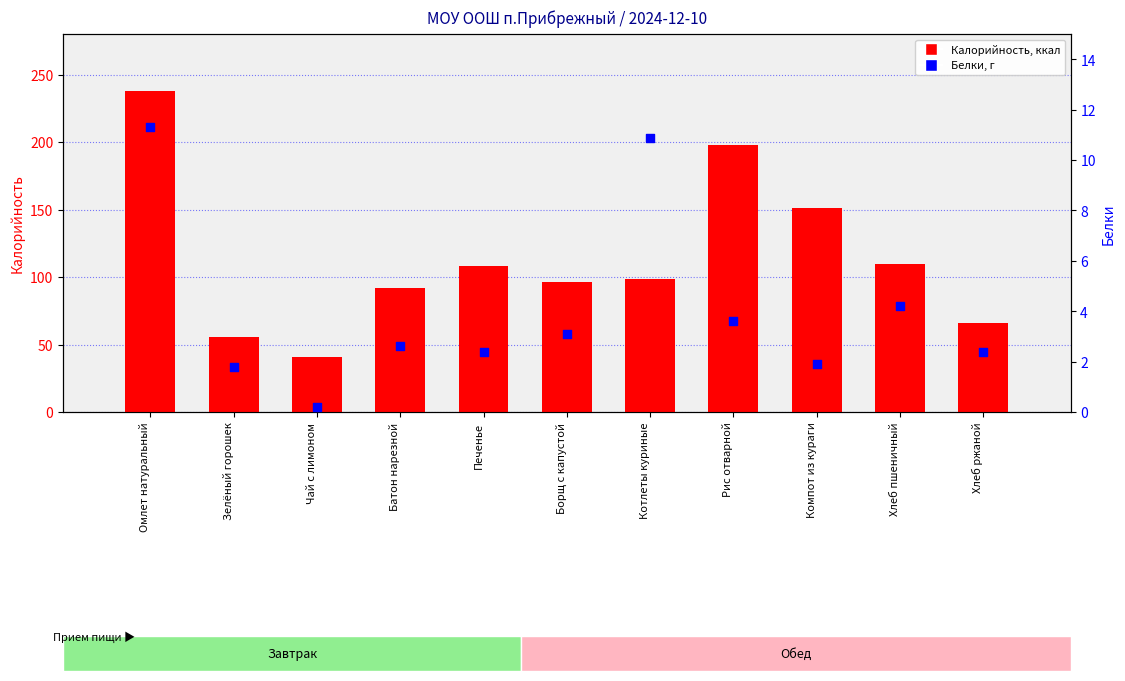

Which series reaches the minimum Y coordinate?

Белки